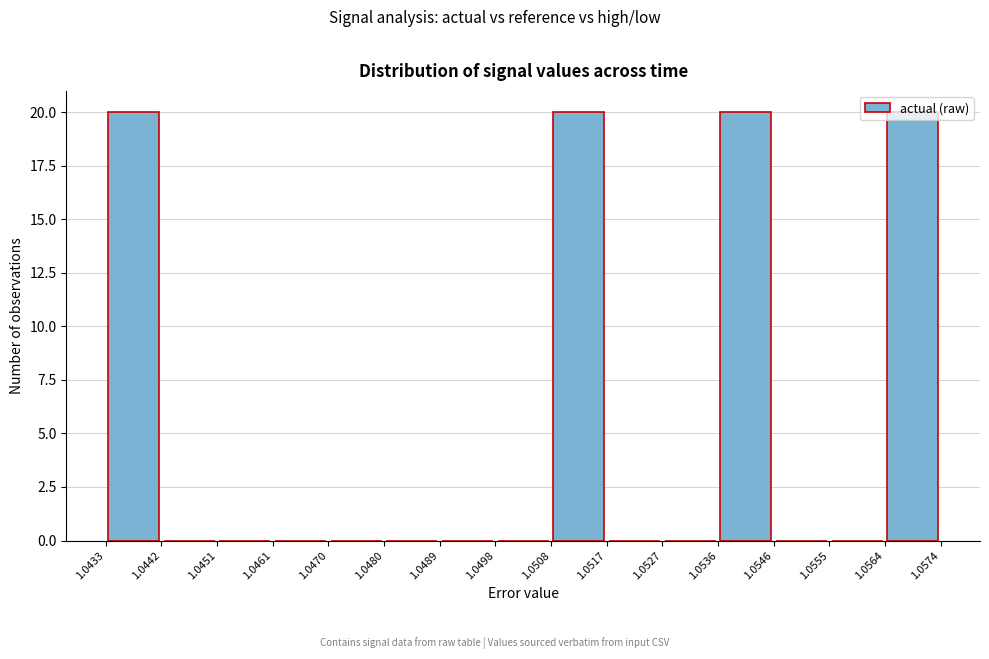

What is the height of the bar covering 1.0433 to 1.0442 on the x-axis? The values are not printed on the chart, so give them approximately, as read against the axis.

20